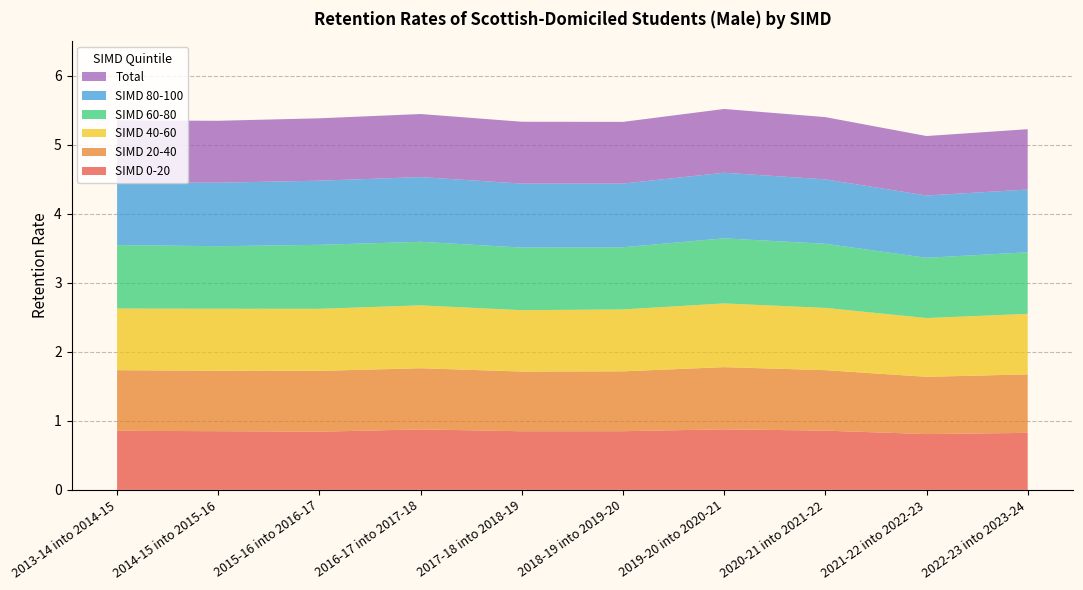

Reading left to right, what are all the values shown in this chart?

SIMD 0-20: 2013-14 into 2014-15=0.9	2014-15 into 2015-16=0.8	2015-16 into 2016-17=0.8	2016-17 into 2017-18=0.9	2017-18 into 2018-19=0.8	2018-19 into 2019-20=0.8	2019-20 into 2020-21=0.9	2020-21 into 2021-22=0.9	2021-22 into 2022-23=0.8	2022-23 into 2023-24=0.8
SIMD 20-40: 2013-14 into 2014-15=0.9	2014-15 into 2015-16=0.9	2015-16 into 2016-17=0.9	2016-17 into 2017-18=0.9	2017-18 into 2018-19=0.9	2018-19 into 2019-20=0.9	2019-20 into 2020-21=0.9	2020-21 into 2021-22=0.9	2021-22 into 2022-23=0.8	2022-23 into 2023-24=0.8
SIMD 40-60: 2013-14 into 2014-15=0.9	2014-15 into 2015-16=0.9	2015-16 into 2016-17=0.9	2016-17 into 2017-18=0.9	2017-18 into 2018-19=0.9	2018-19 into 2019-20=0.9	2019-20 into 2020-21=0.9	2020-21 into 2021-22=0.9	2021-22 into 2022-23=0.9	2022-23 into 2023-24=0.9
SIMD 60-80: 2013-14 into 2014-15=0.9	2014-15 into 2015-16=0.9	2015-16 into 2016-17=0.9	2016-17 into 2017-18=0.9	2017-18 into 2018-19=0.9	2018-19 into 2019-20=0.9	2019-20 into 2020-21=0.9	2020-21 into 2021-22=0.9	2021-22 into 2022-23=0.9	2022-23 into 2023-24=0.9
SIMD 80-100: 2013-14 into 2014-15=0.9	2014-15 into 2015-16=0.9	2015-16 into 2016-17=0.9	2016-17 into 2017-18=0.9	2017-18 into 2018-19=0.9	2018-19 into 2019-20=0.9	2019-20 into 2020-21=0.9	2020-21 into 2021-22=0.9	2021-22 into 2022-23=0.9	2022-23 into 2023-24=0.9
Total: 2013-14 into 2014-15=0.9	2014-15 into 2015-16=0.9	2015-16 into 2016-17=0.9	2016-17 into 2017-18=0.9	2017-18 into 2018-19=0.9	2018-19 into 2019-20=0.9	2019-20 into 2020-21=0.9	2020-21 into 2021-22=0.9	2021-22 into 2022-23=0.9	2022-23 into 2023-24=0.9